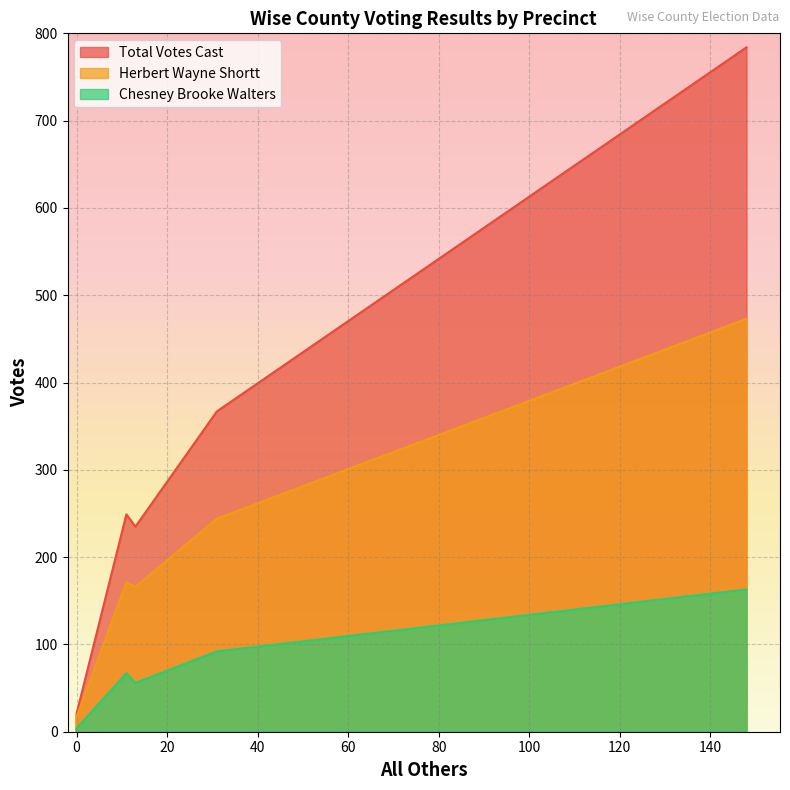

What is the approximate value of Chesney Brooke Walters at 31, to the nearest 50?

100